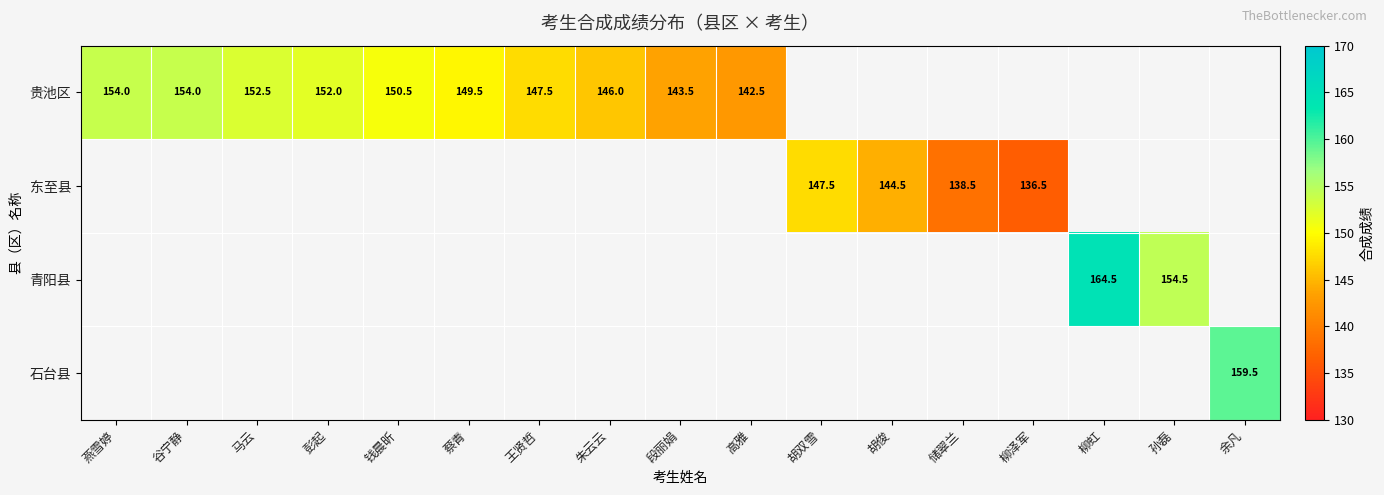

Is it true that 贵池区 equals 154.0 at 谷宁静?

True